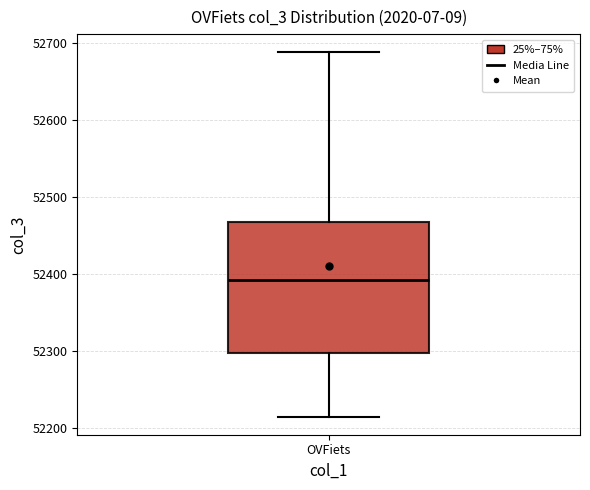

Read this box plot against the y-axis: the position of the median line, the range covered by the box, and the ends of both whiskers. The values are not printed on the chart, so give them approximately, as read against the axis.

median 52390, box 52300 to 52470, whiskers 52220 to 52690